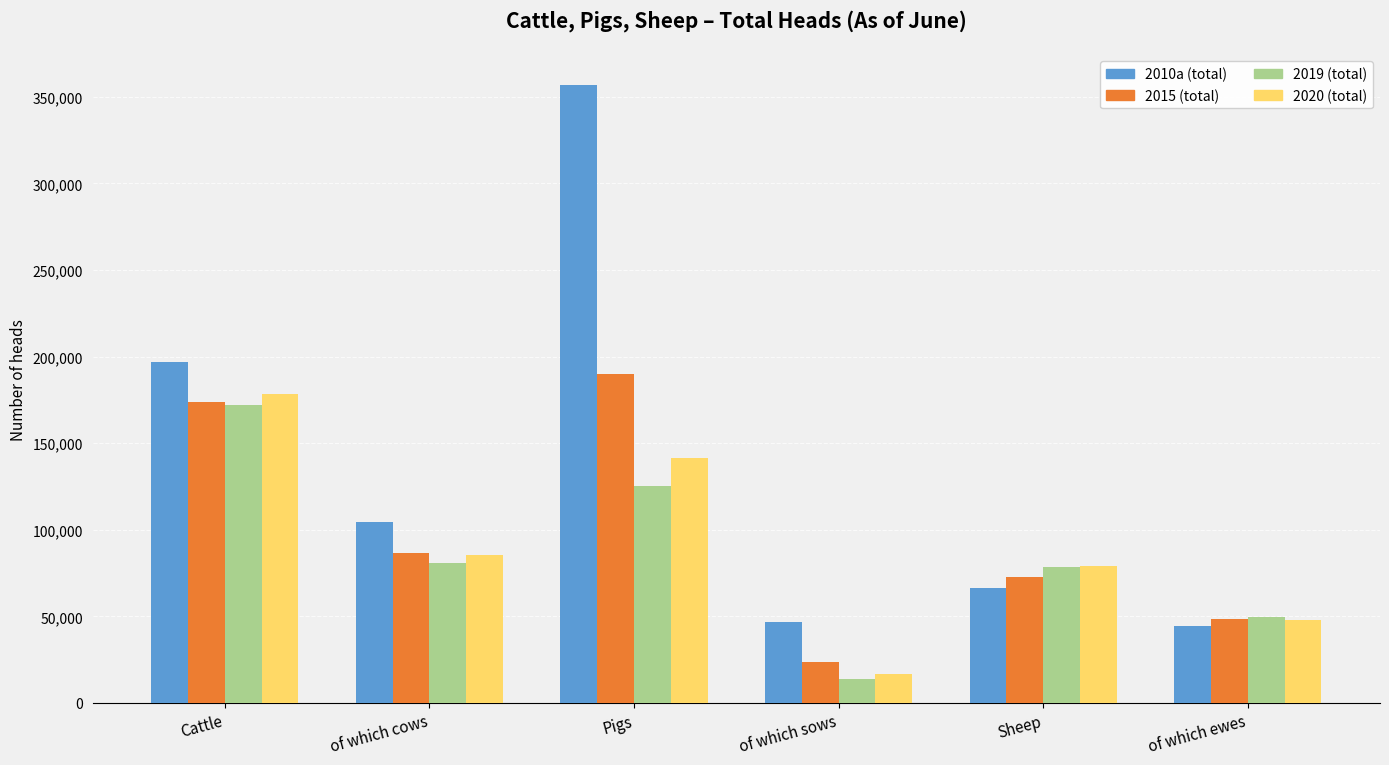

Rank the series by their maximum value, from highest to lowest.

2010a (total), 2015 (total), 2020 (total), 2019 (total)